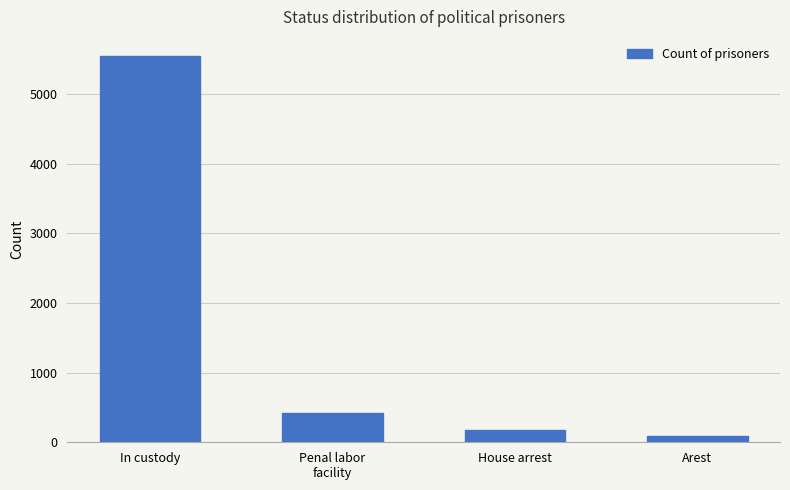

Rank the categories by value from lowest to highest.

Arest, House arrest, Penal labor
facility, In custody